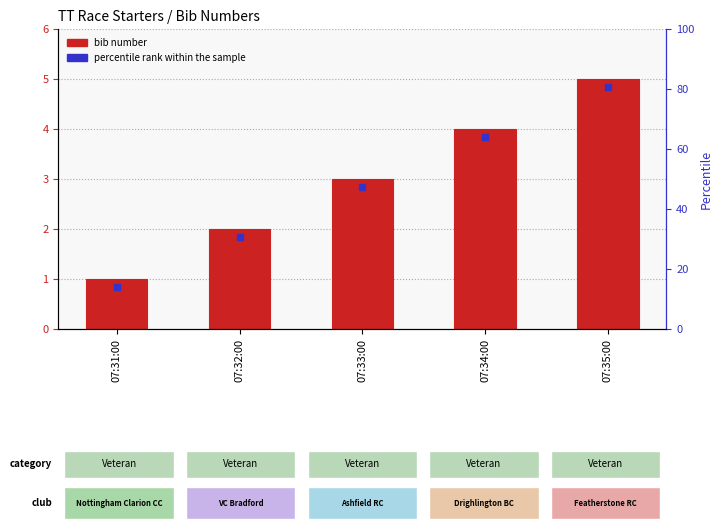

Does the chart contain stacked bars?

No